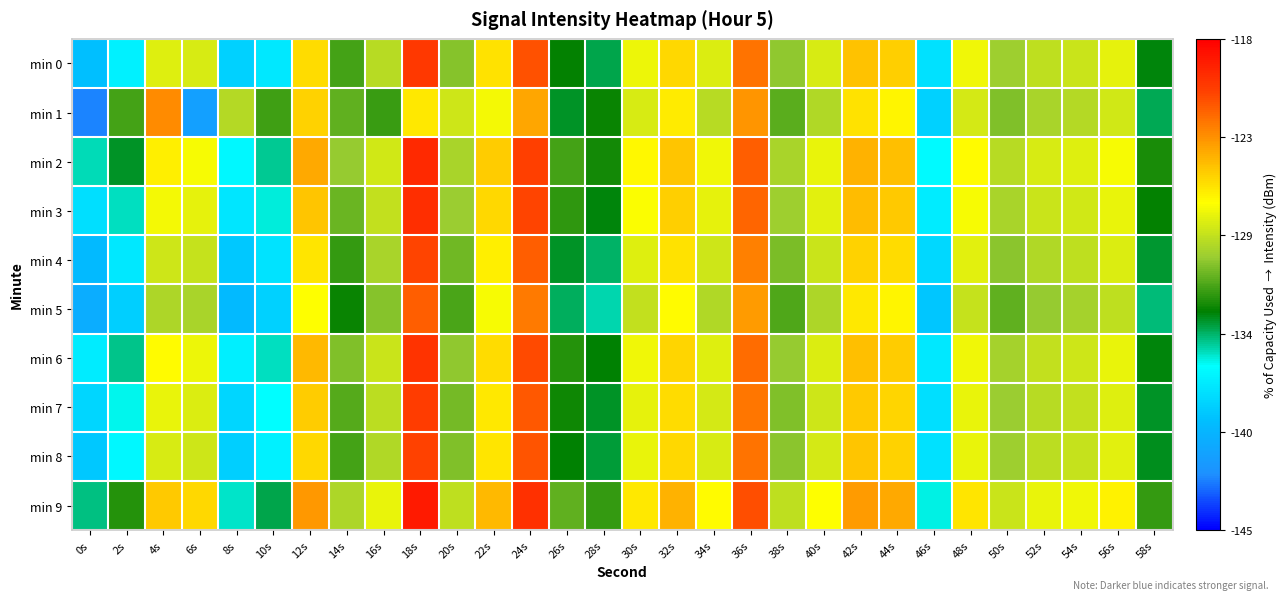

How many categories are shown in the chart?

30